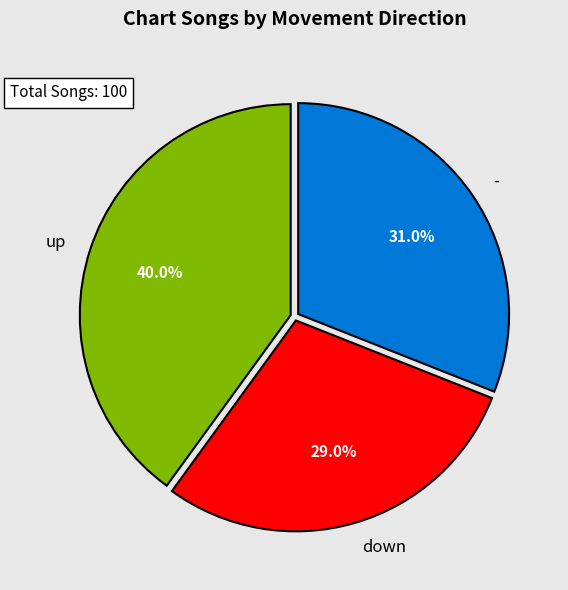

Which has a higher value, - or up?

up